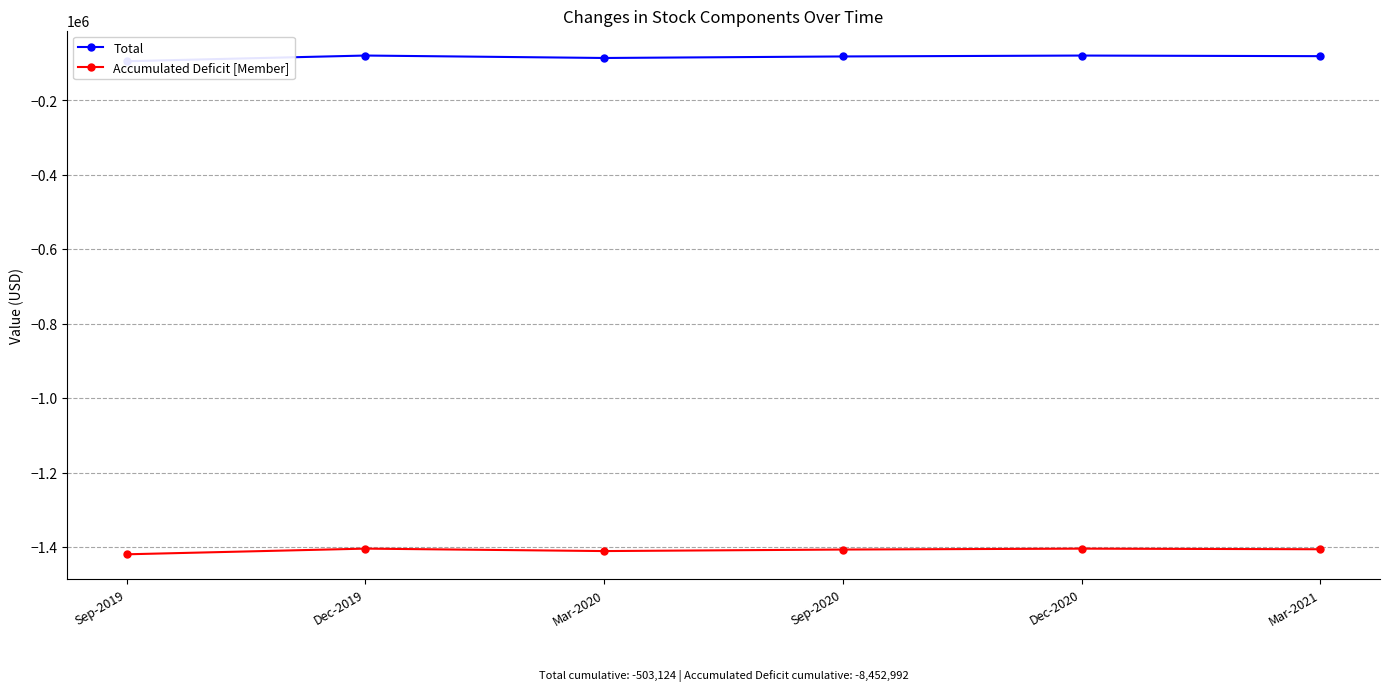

Is this an area chart (filled region under the line)?

No